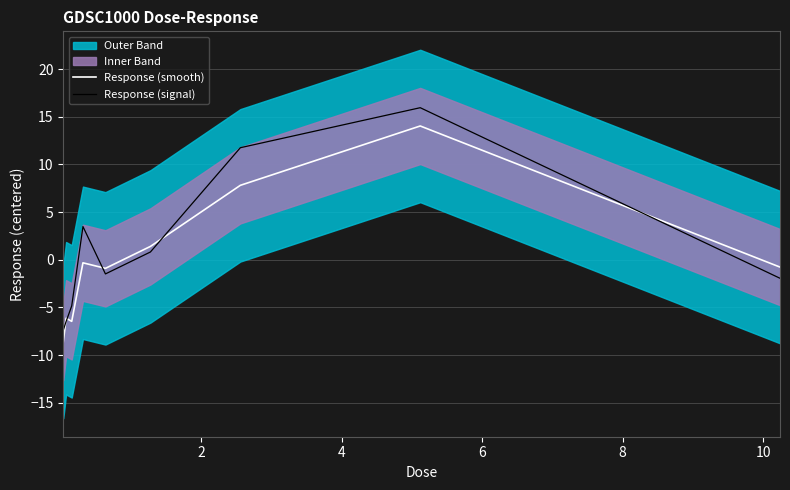

What is the lowest value of the Response (smooth) series?

-8.6